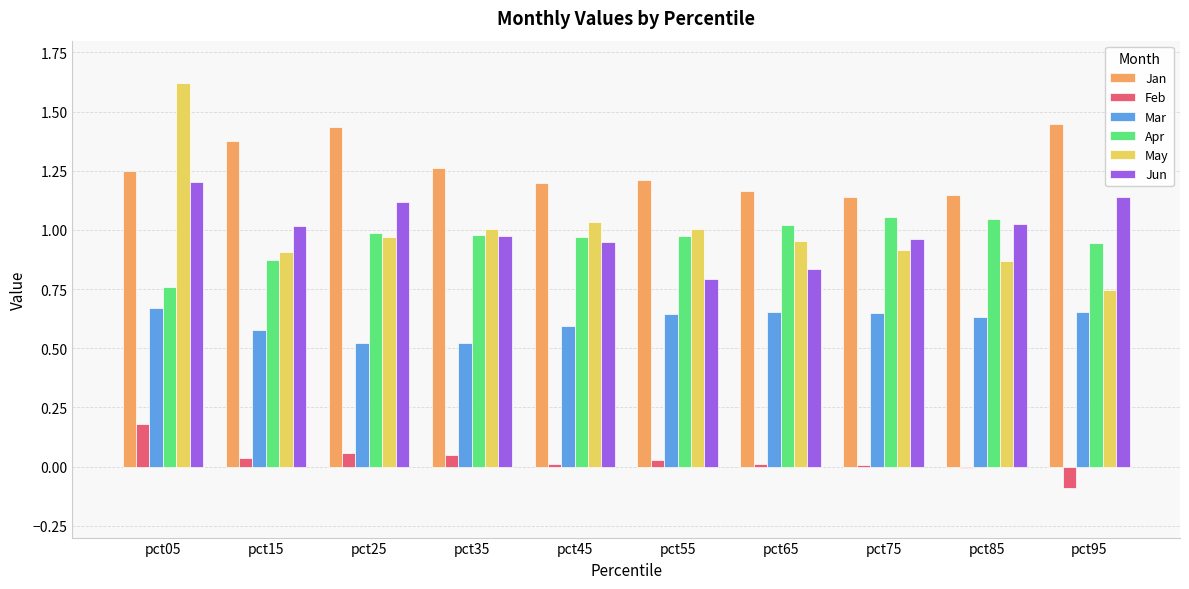

The May series shows 1.3 at pct75. True or false?

False